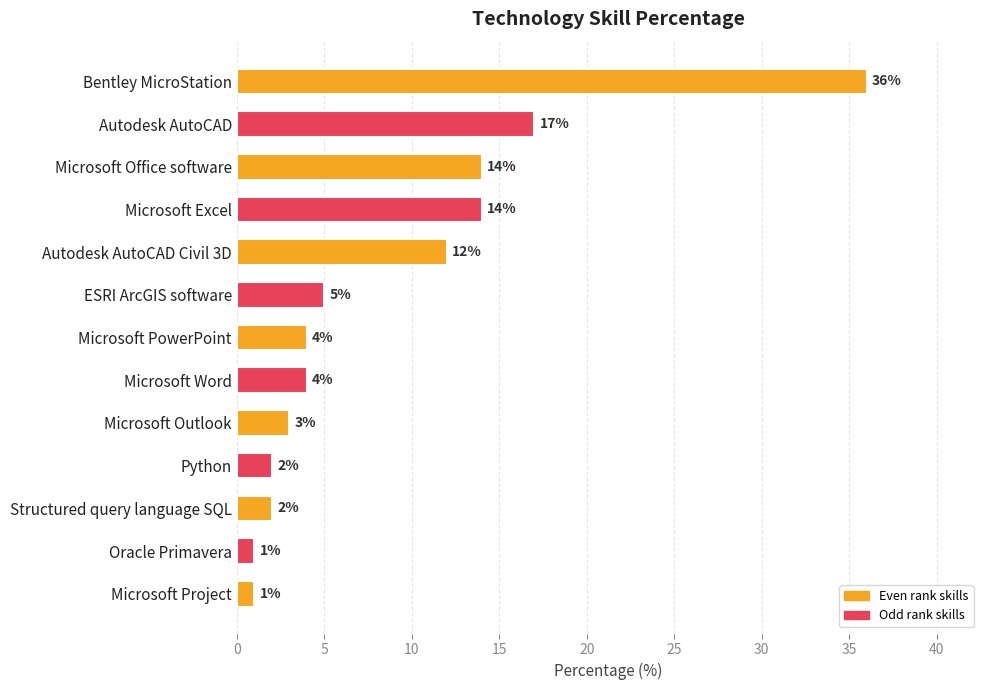

How many values are below 4?

5